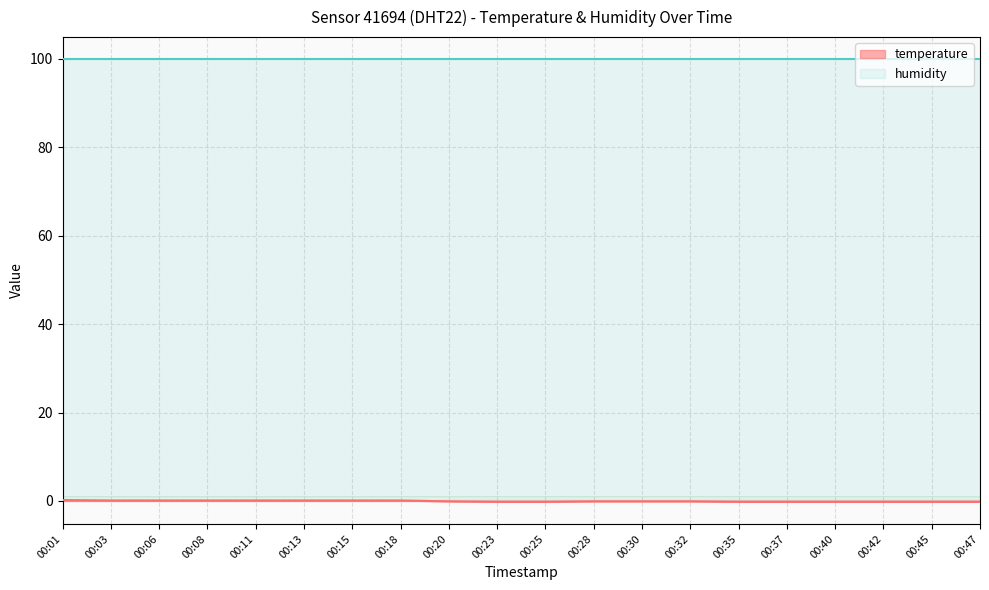

The humidity series shows 99.9 at 00:20. True or false?

True